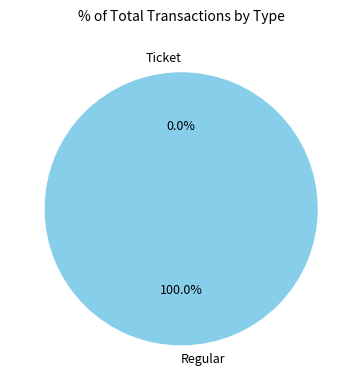

To the nearest percent, what is the difference between the Regular and Ticket slice percentages?

100%